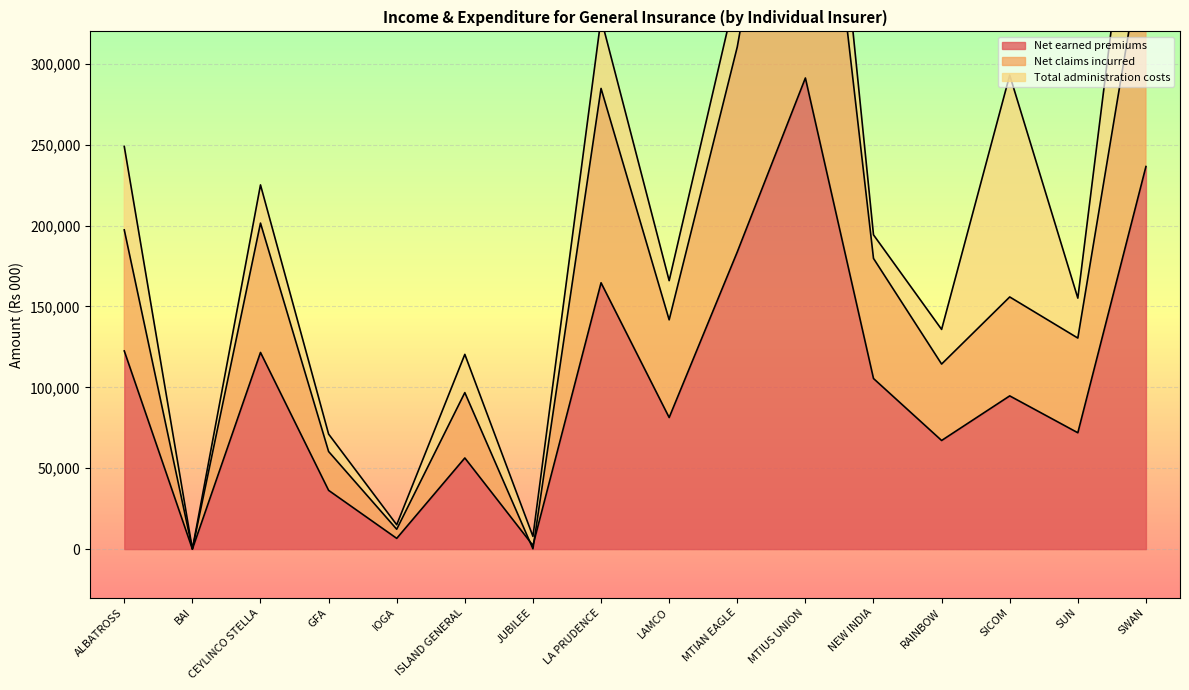

Does the chart display data point markers on the line(s)?

No